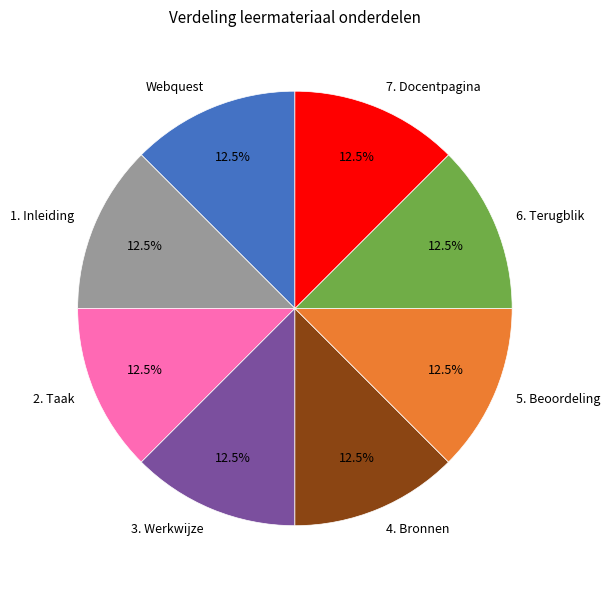

Is the sum of 4. Bronnen and 6. Terugblik greater than half?

No